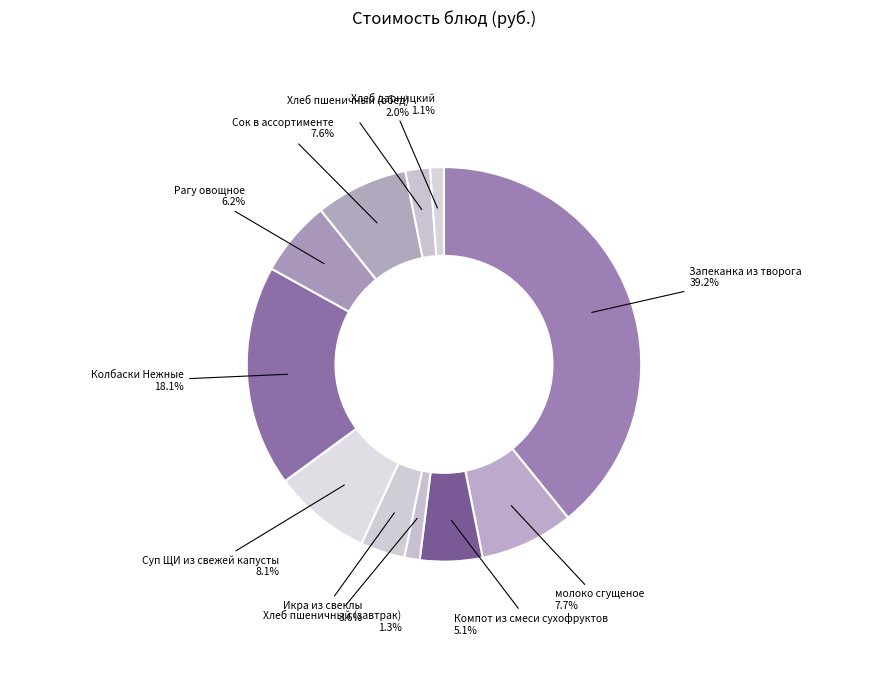

Which slice is the largest?

Запеканка из творога